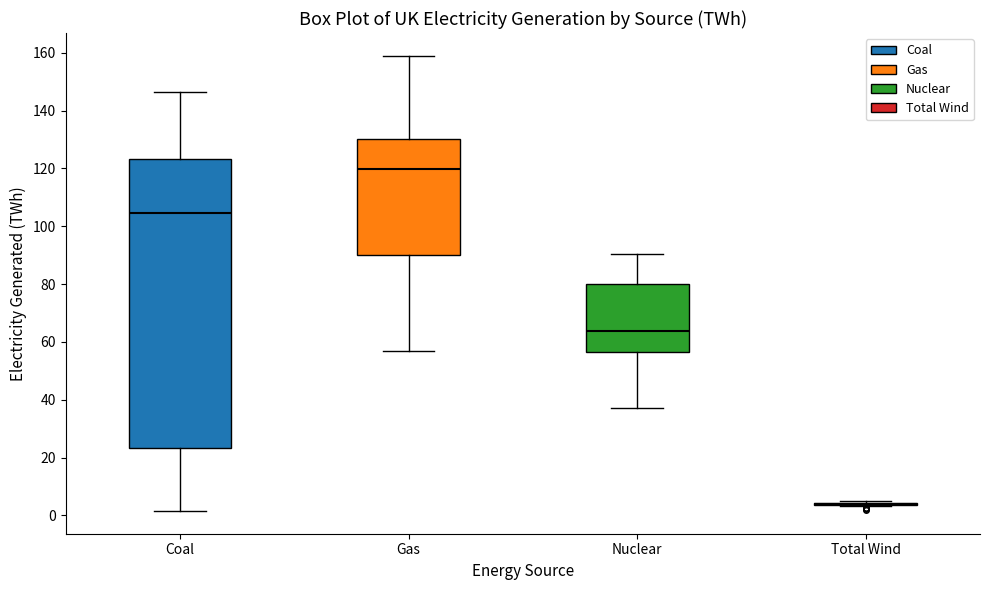

Comparing the boxes themselves (not the whiskers), which one is the tallest?

Coal